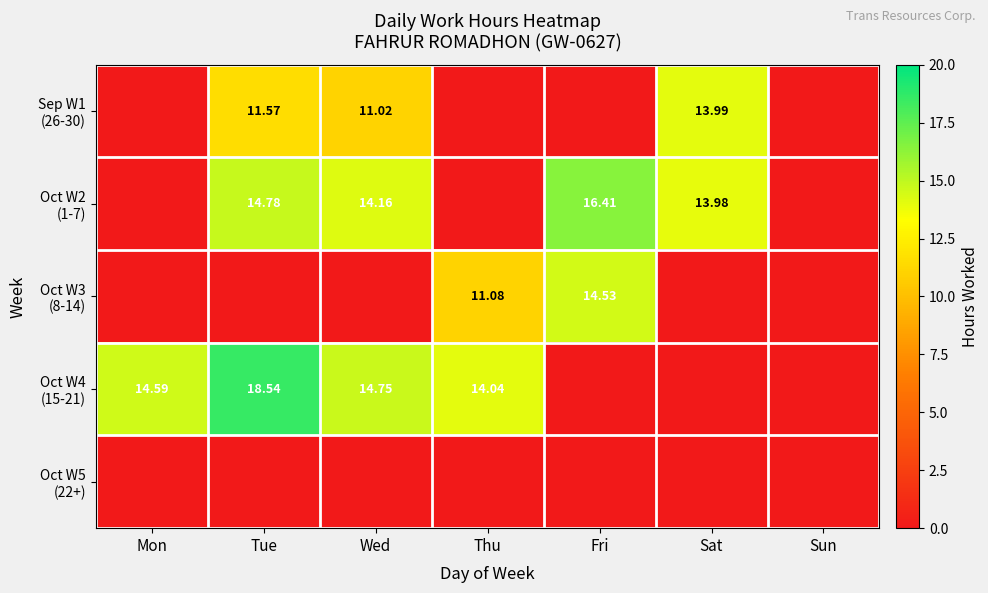

At which label does Oct W3 (8-14) reach its minimum?

Mon